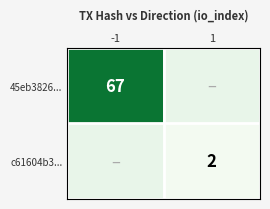

Is the value of 45eb3826... at -1 greater than the value of c61604b3... at 1?

Yes